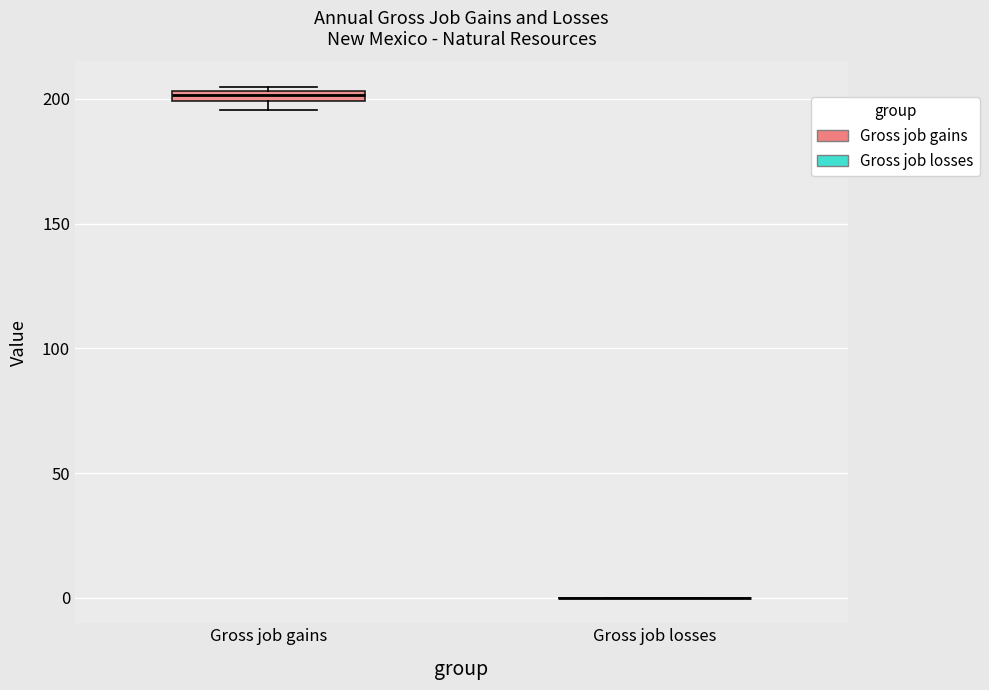

Where is the upper edge of the box for Gross job gains on the y-axis? The values are not printed on the chart, so give them approximately, as read against the axis.

205